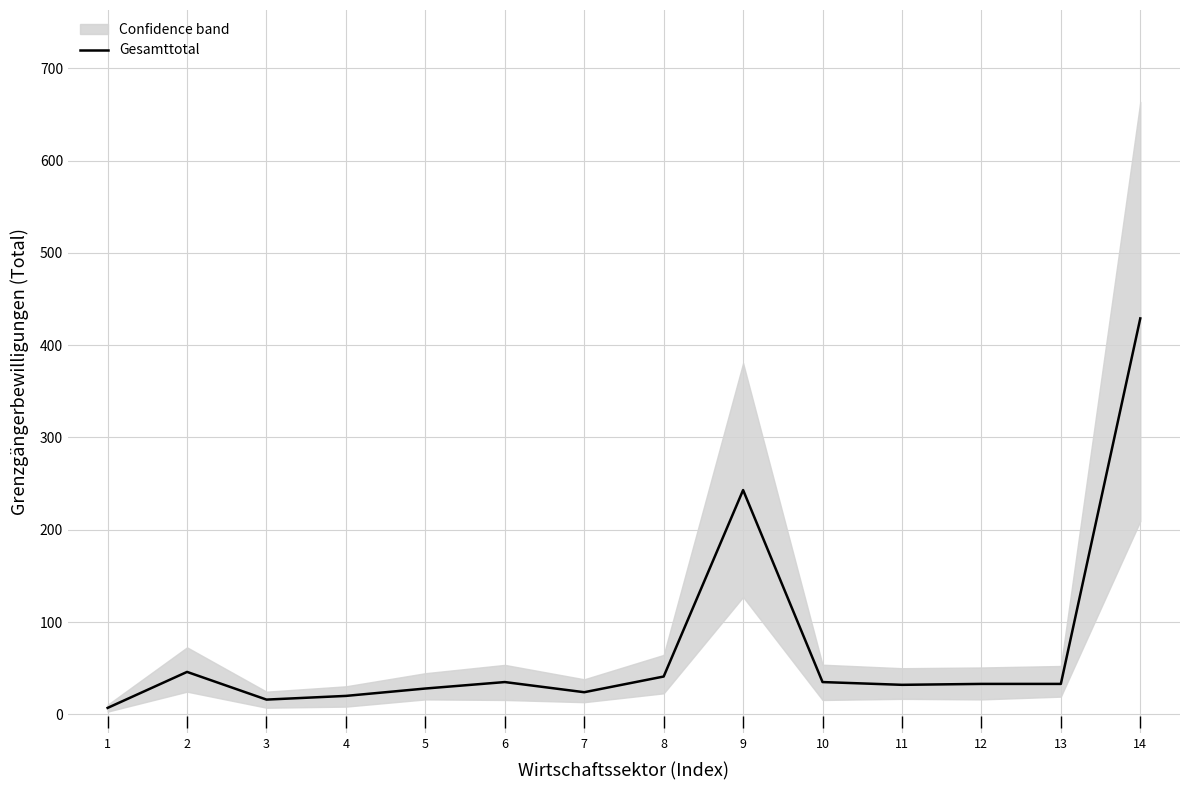

List the labels in order of value, smallest first.

1, 3, 4, 7, 5, 11, 12, 13, 6, 10, 8, 2, 9, 14